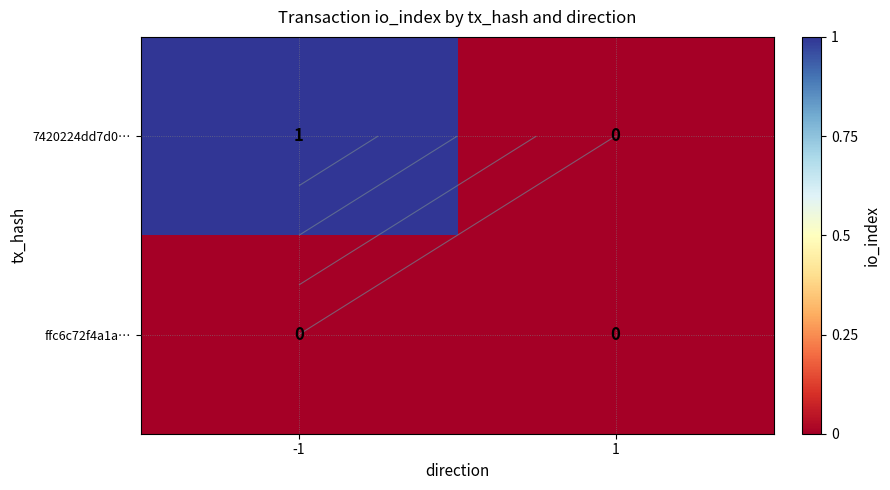

Which has a higher value, -1 or 1?

-1